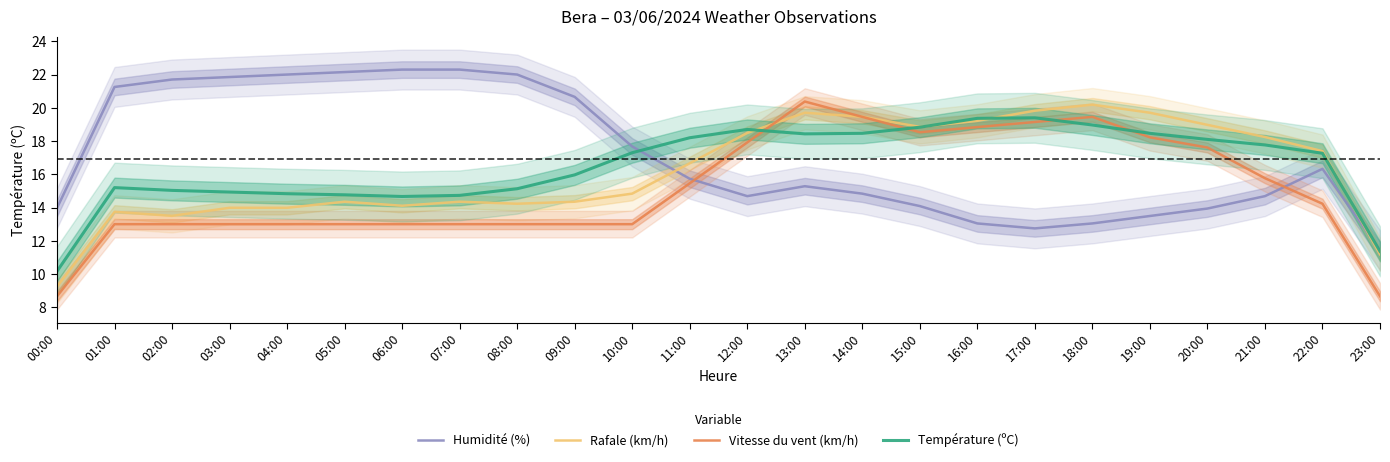

True or false: Humidité (%) has a value of 30.1 at 10:00.

False